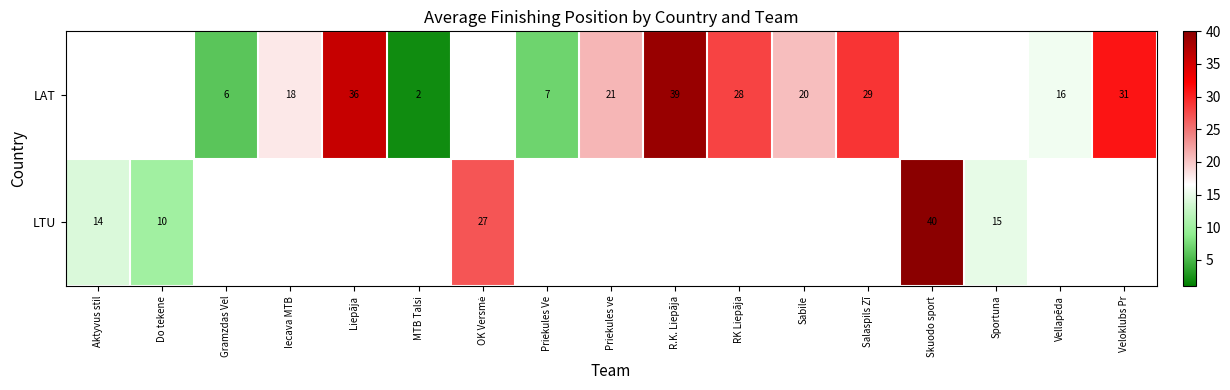

True or false: LAT has a value of 29 at Priekules ve.

False